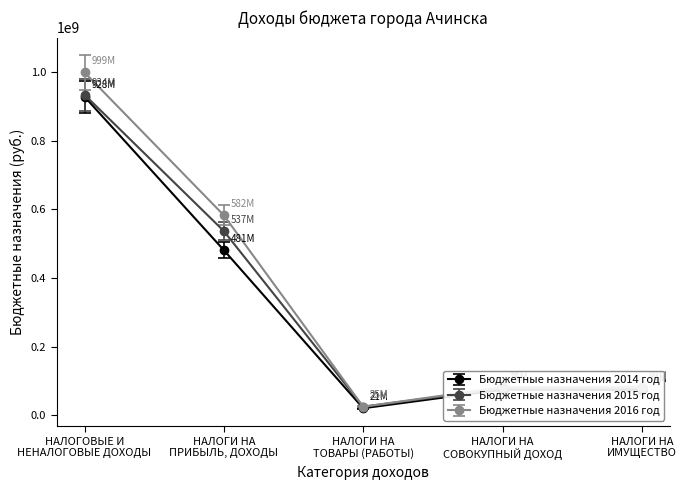

Is the value of Бюджетные назначения 2016 год at НАЛОГОВЫЕ И
НЕНАЛОГОВЫЕ ДОХОДЫ greater than the value of Бюджетные назначения 2014 год at НАЛОГИ НА
ТОВАРЫ (РАБОТЫ)?

Yes